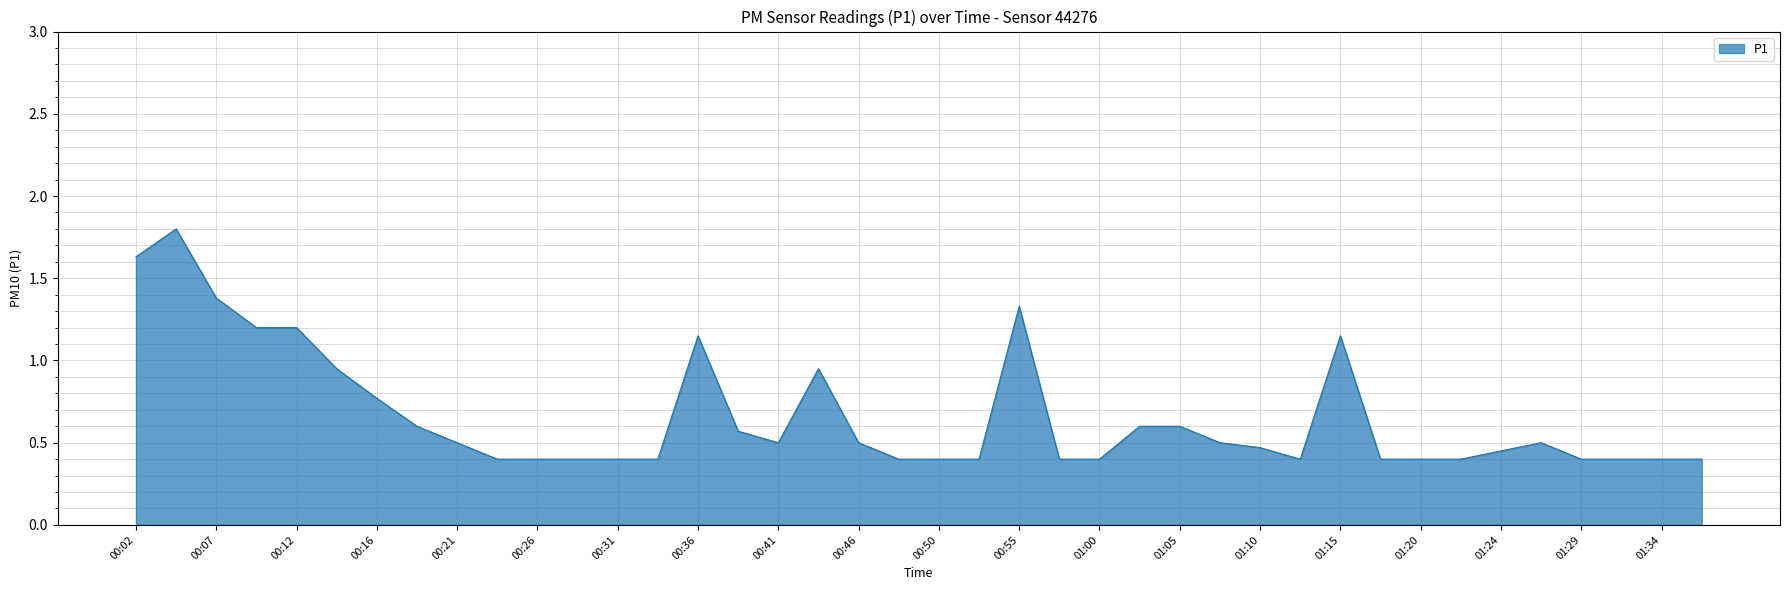

What is the maximum value shown in the chart?

1.8